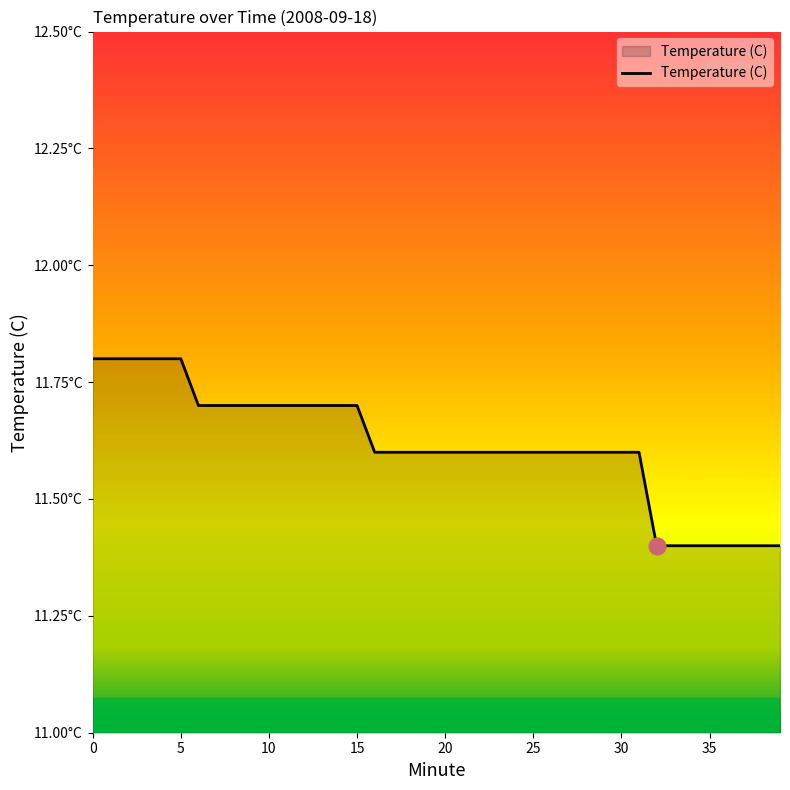

Does the chart display data point markers on the line(s)?

No